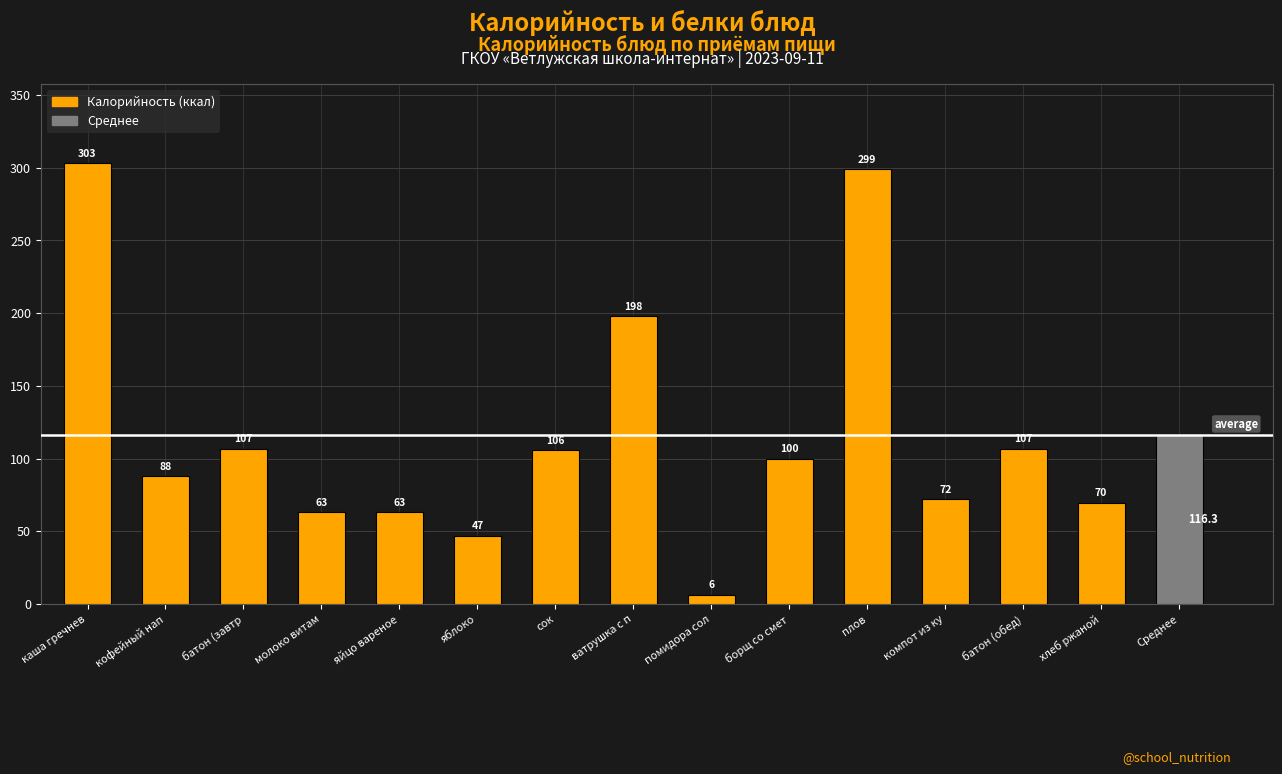

Rank the categories by value from lowest to highest.

помидора сол, яблоко, молоко витам, яйцо вареное, хлеб ржаной, компот из ку, кофейный нап, борщ со смет, сок, батон (завтр, батон (обед), ватрушка с п, плов, каша гречнев